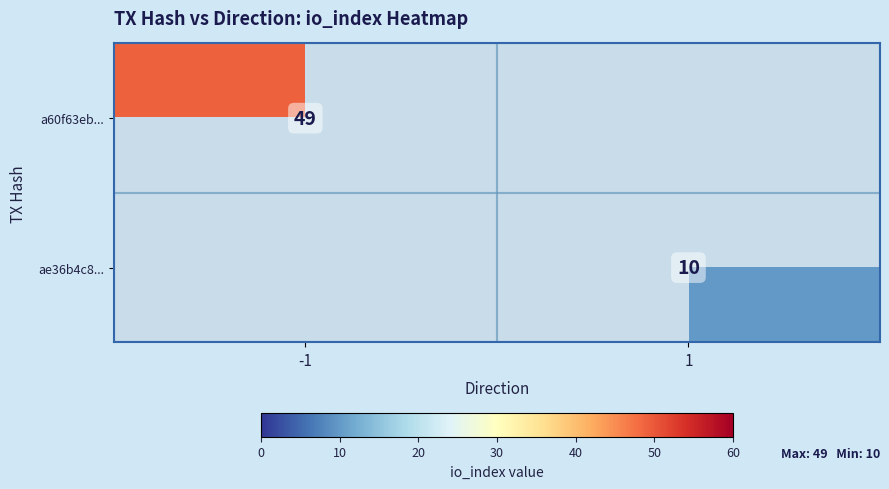

True or false: a60f63eb... has a value of 73.3 at -1.

False